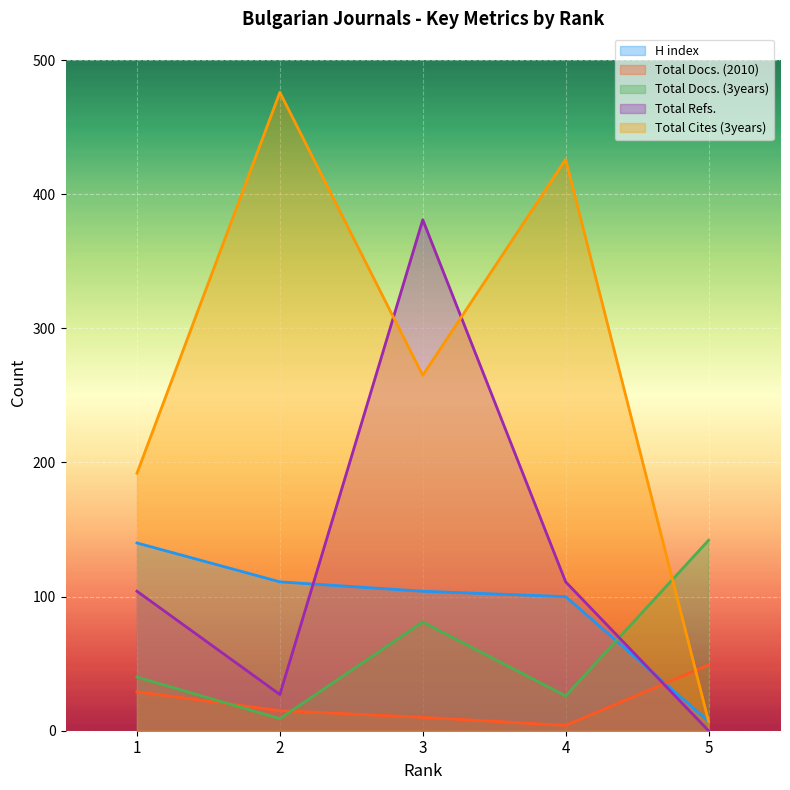

Does the chart display data point markers on the line(s)?

No